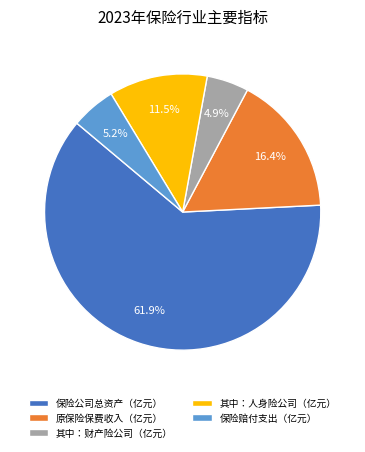

Which slice is the largest?

保险公司总资产（亿元）